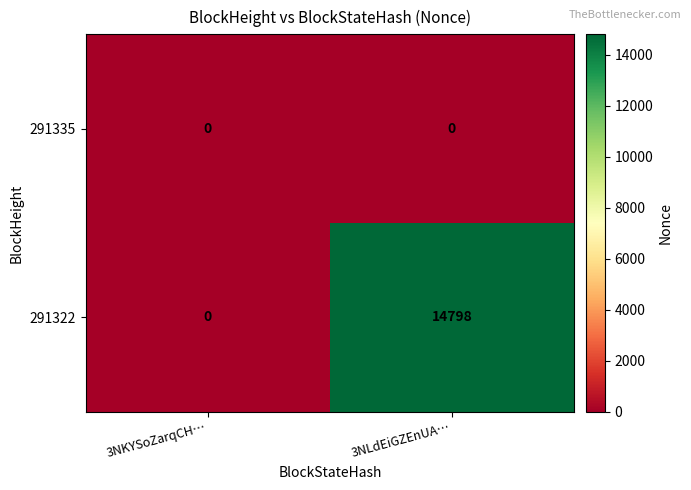

Where is 291322 nearest to the value 7399?

3NKYSoZarqCH…